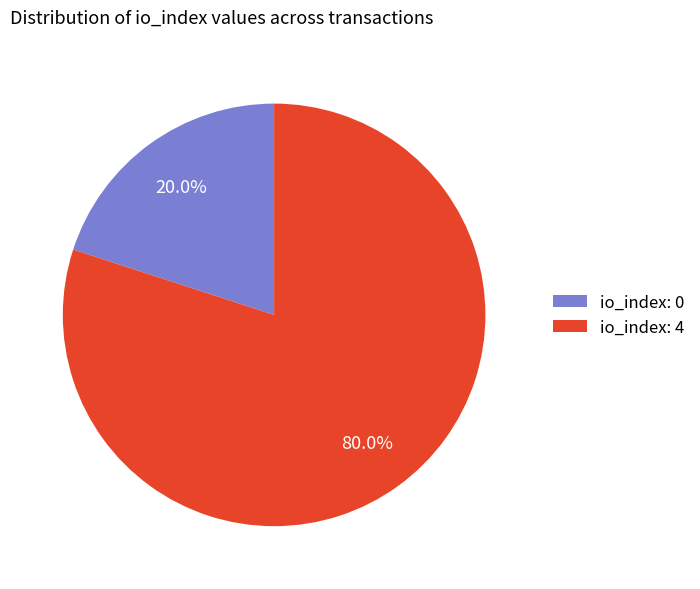

Count the number of slices in the pie.

2